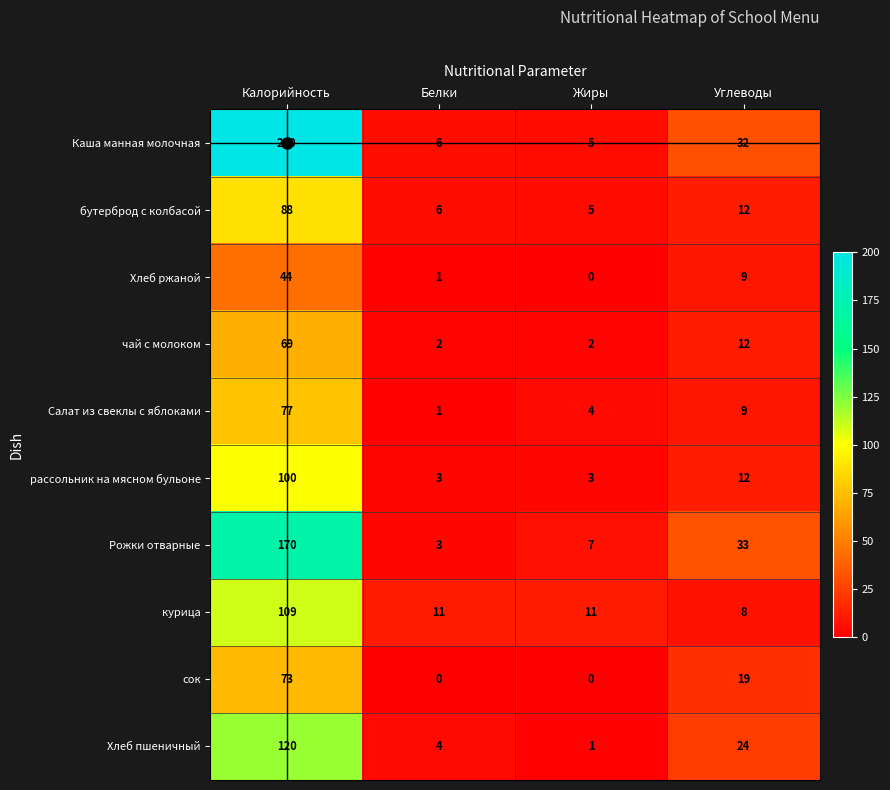

Which series has the largest total across all categories?

Каша манная молочная